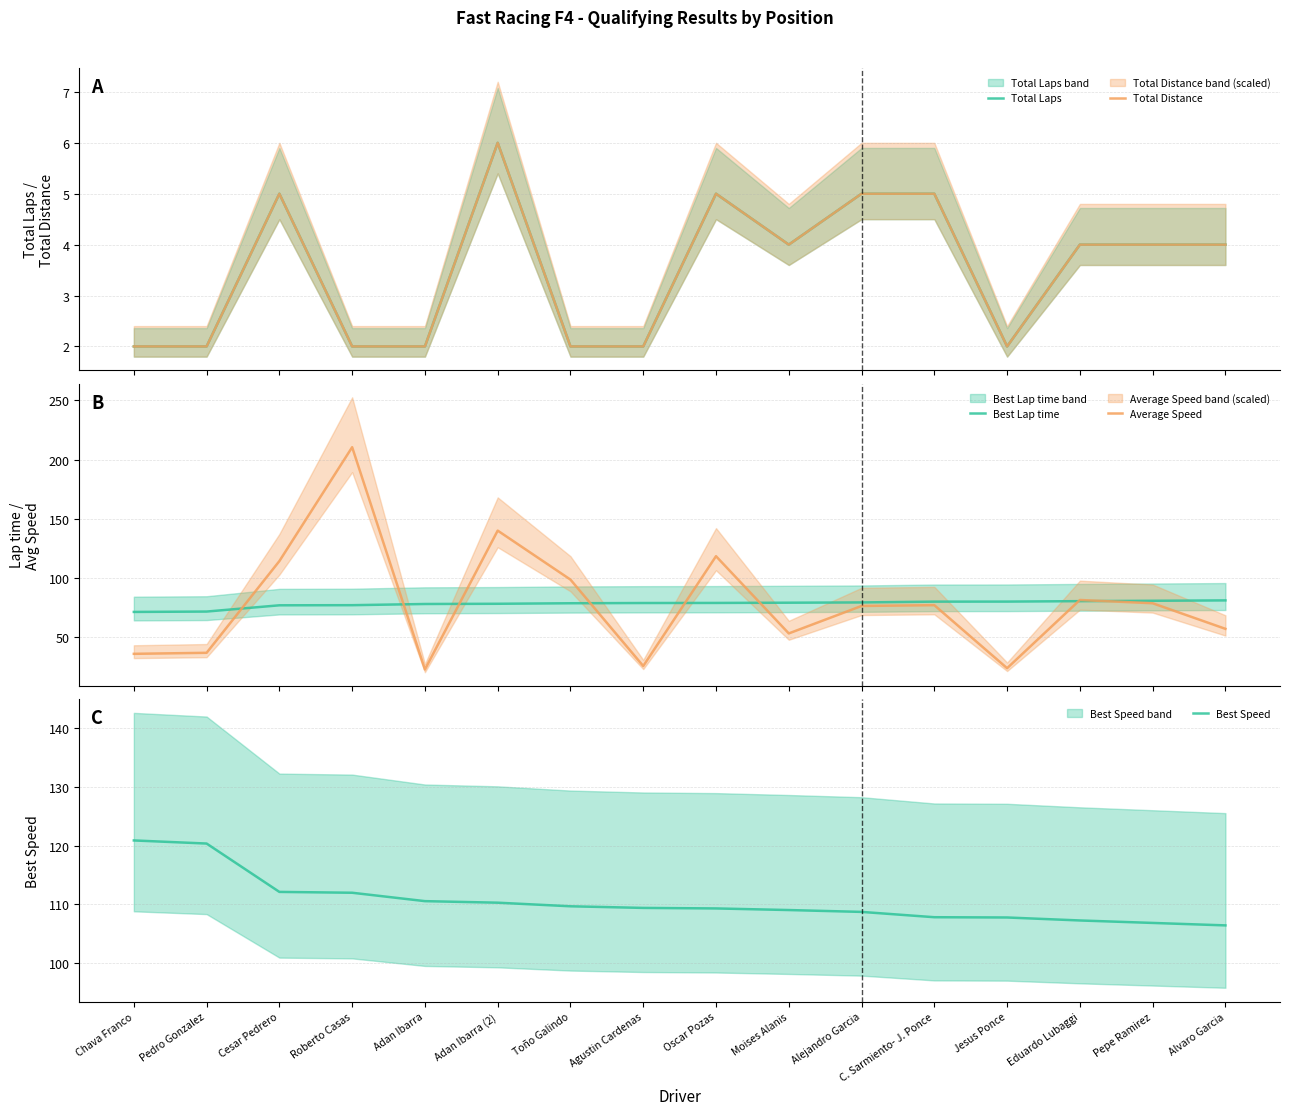

Between Adan Ibarra (2) and Adan Ibarra, which is larger?

Adan Ibarra (2)